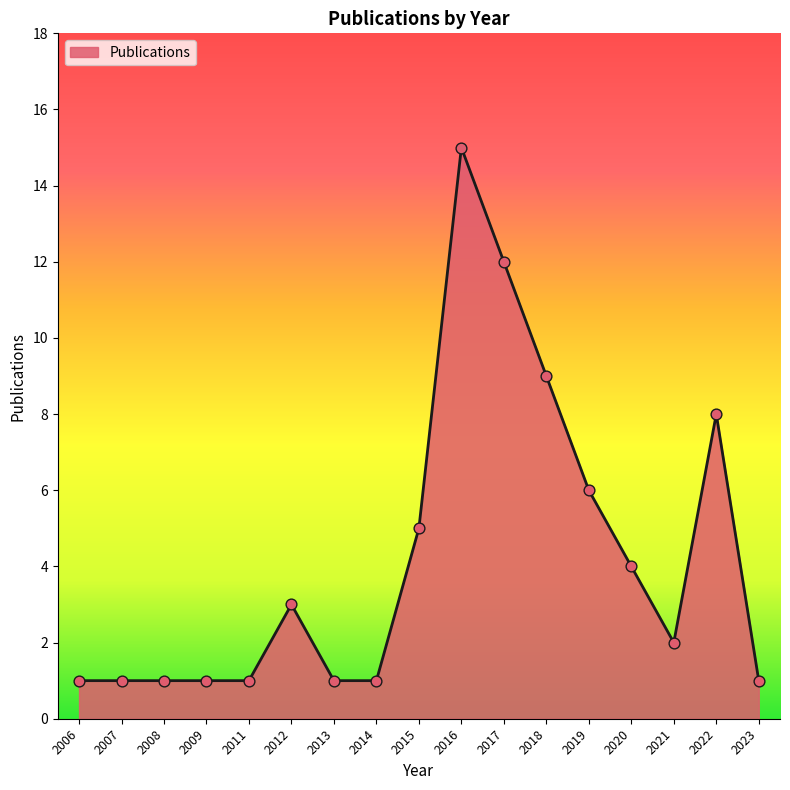

What is the ratio of the value at 2007 to the value at 2015?

0.2